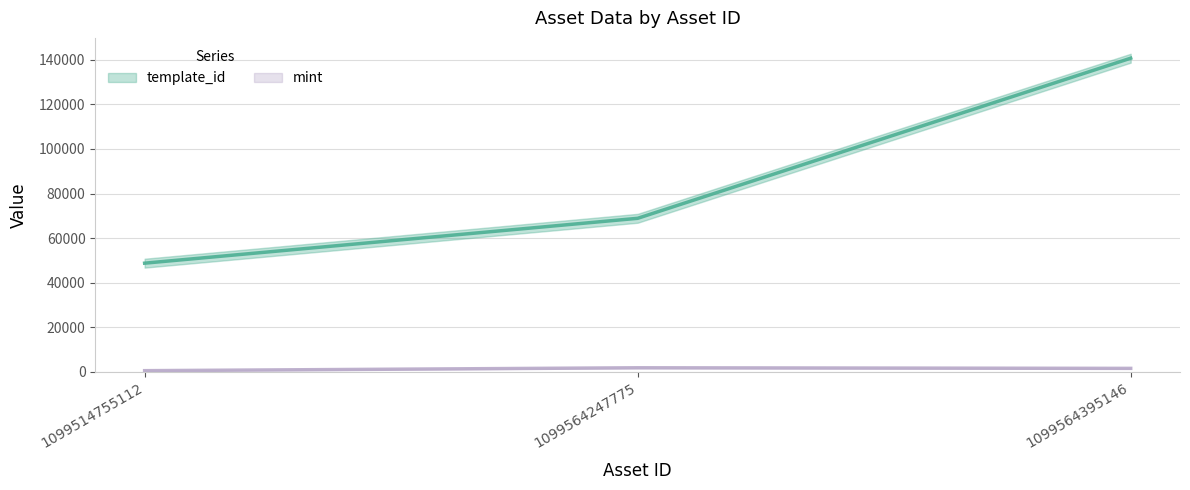

Reading left to right, what are all the values shown in this chart?

template_id: 48730	68874	140743
mint: 474	1776	1505